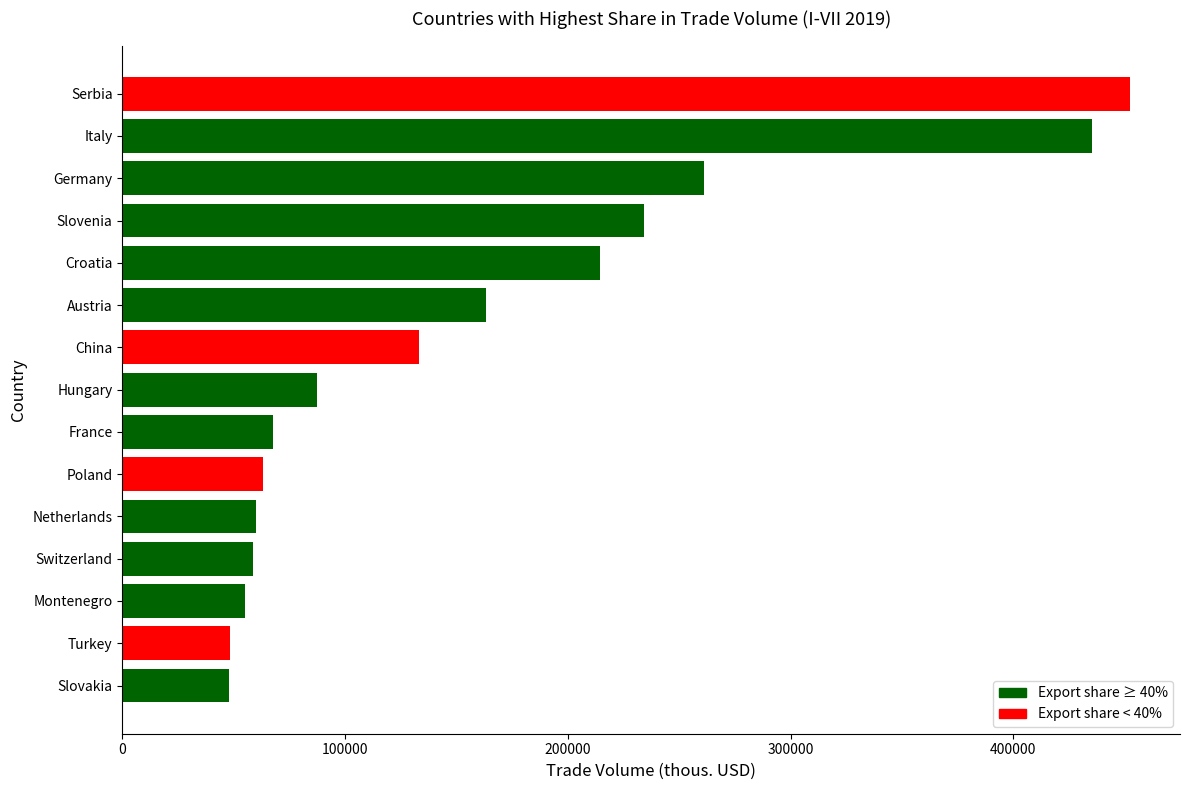

What is the sum of the values at Netherlands and France?

127539.6